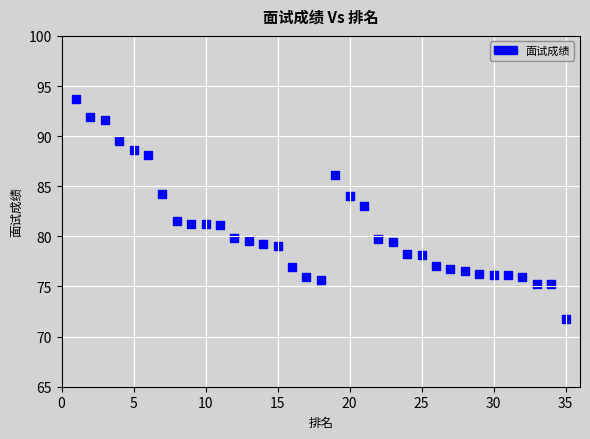

What is the range of X values (max minus min)?

34.0